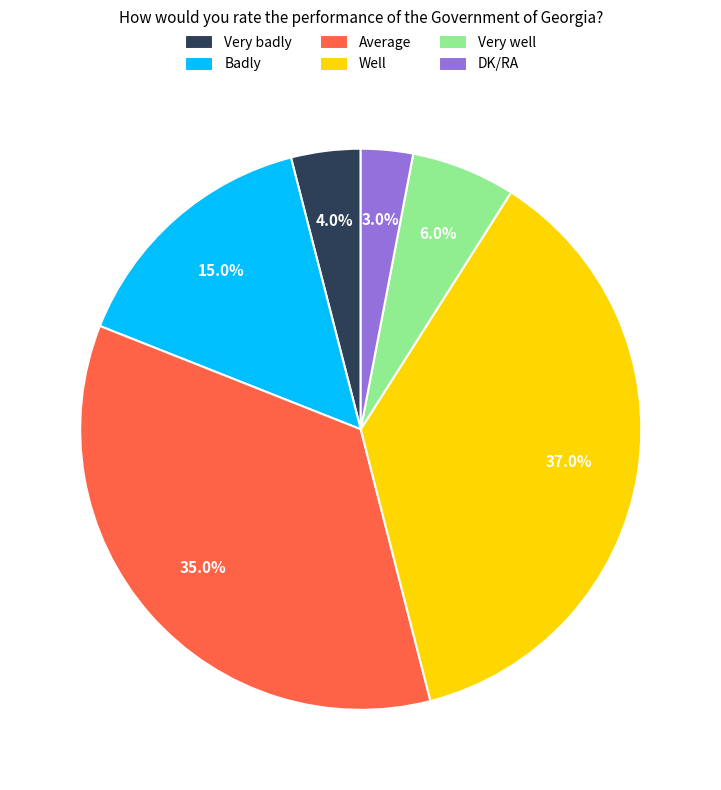

Is Very well the majority of the pie?

No